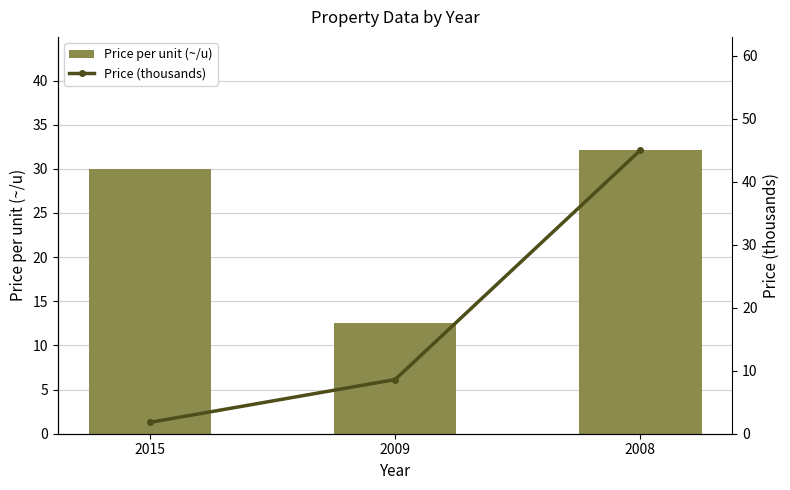

Which series changed the most between 2015 and 2008?

Price (thousands)